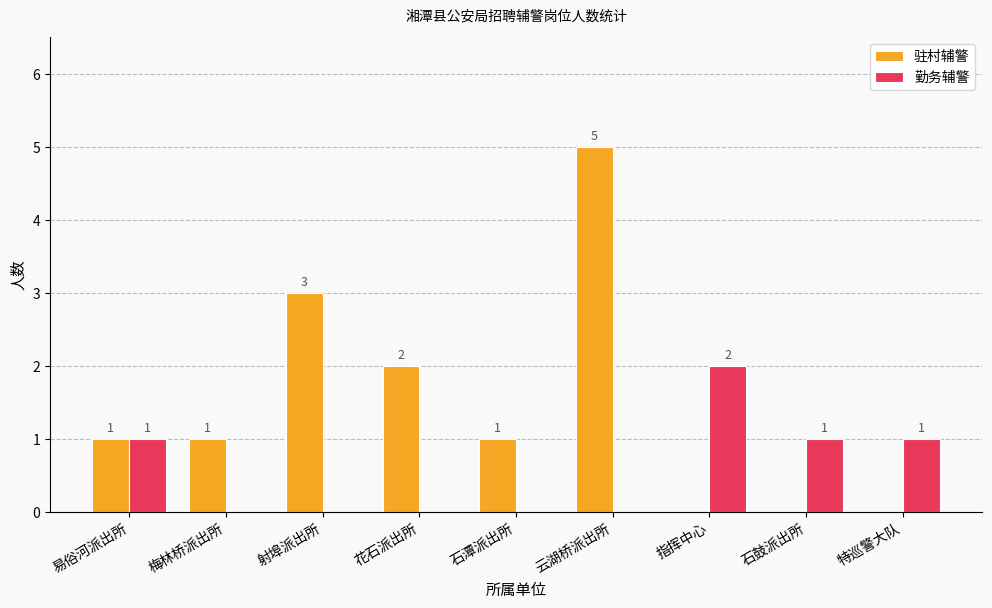

Is the value of 勤务辅警 at 花石派出所 greater than the value of 驻村辅警 at 花石派出所?

No